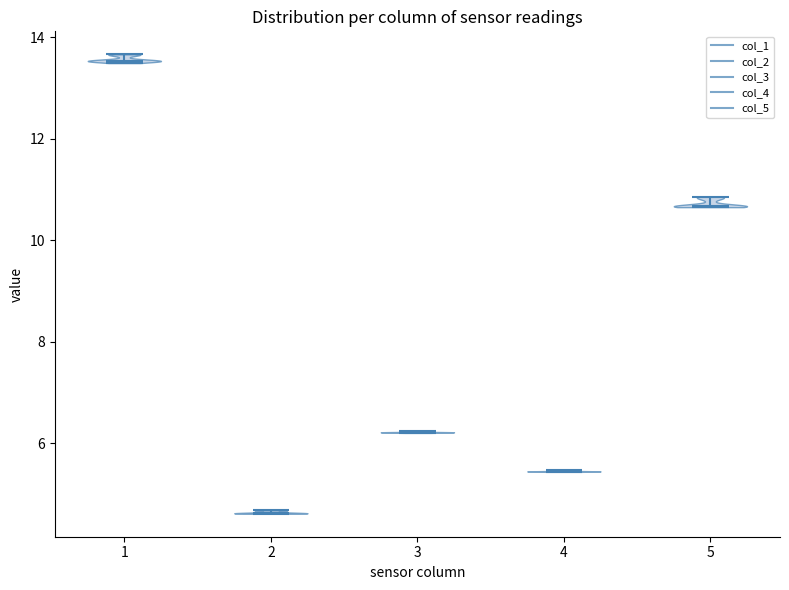

Reading left to right, read every violin against the y-axis: where its median line is, and the lowest and highest points it reaches. The values are not printed on the chart, so give them approximately, as read against the axis.

1: median line 13.6, lowest point 13.4, highest point 13.6
2: median line 4.6, lowest point 4.6, highest point 4.6
3: median line 6.2, lowest point 6.2, highest point 6.2
4: median line 5.4, lowest point 5.4, highest point 5.4
5: median line 10.6, lowest point 10.6, highest point 10.8